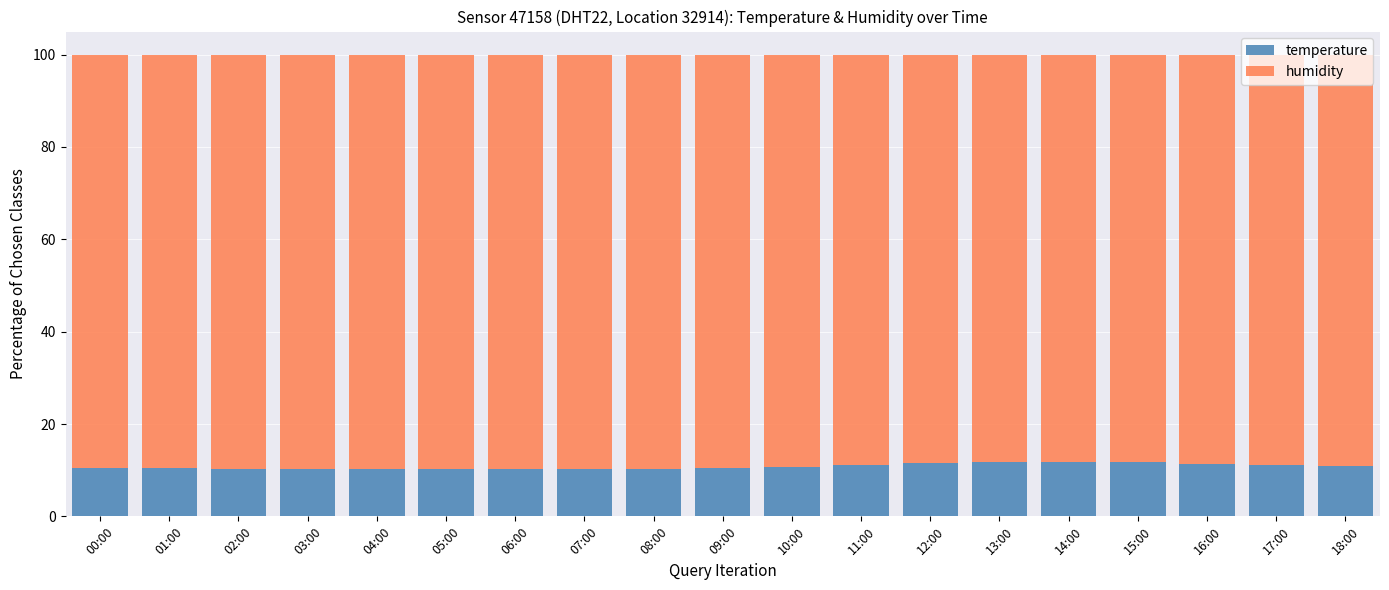

Is it true that temperature equals 17.0 at 00:00?

False